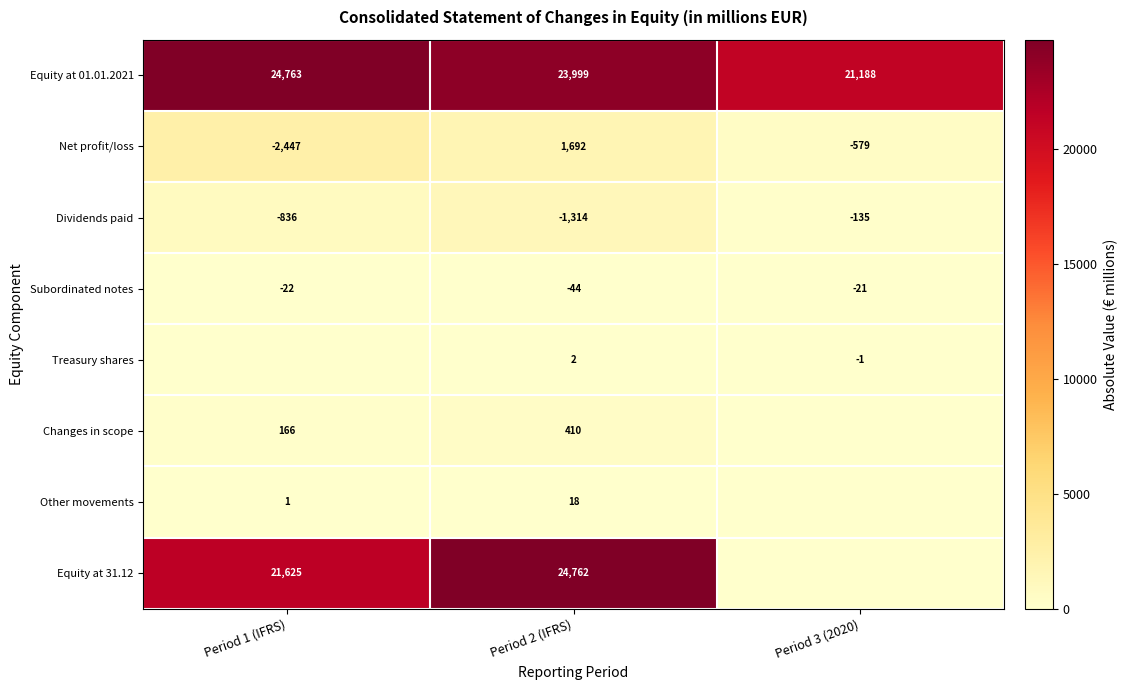

Rank the categories by Net profit/loss value from highest to lowest.

Period 2 (IFRS), Period 3 (2020), Period 1 (IFRS)